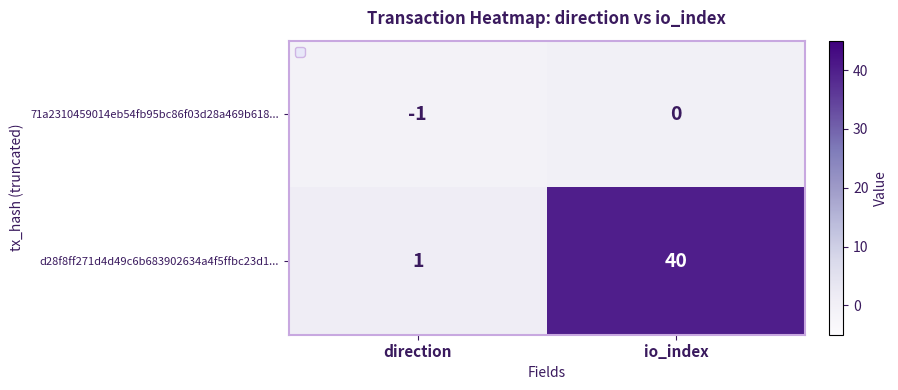

List the series in order of their peak value, lowest first.

71a2310459014eb54fb95bc86f03d28a469b618..., d28f8ff271d4d49c6b683902634a4f5ffbc23d1...